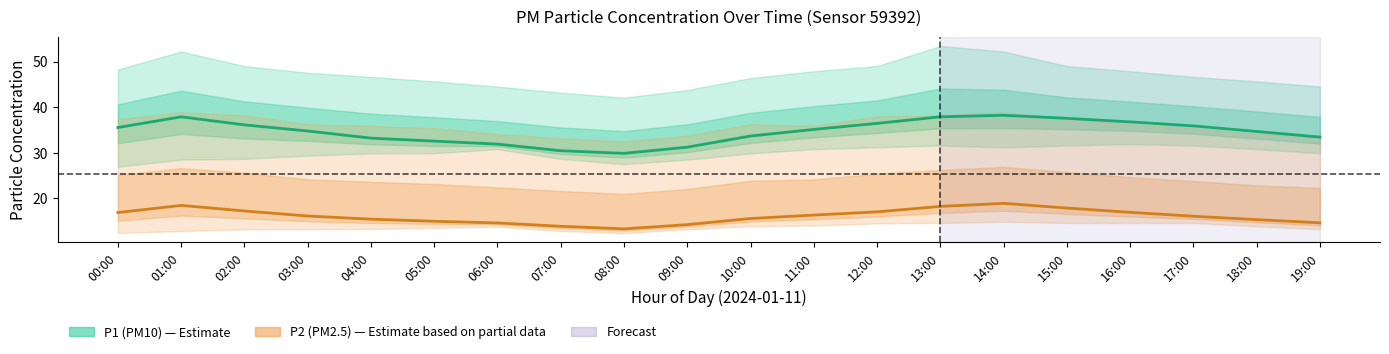

What position from the left is 08:00?

9